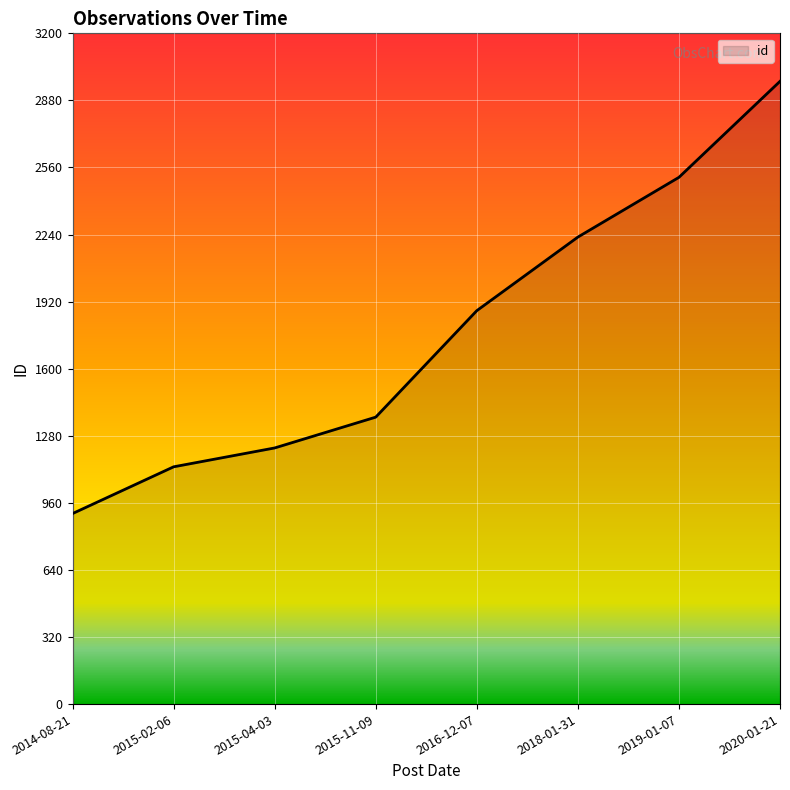

Reading right to left, list all the values displayed in this chart.

2971	2513	2228	1877	1369	1222	1132	909